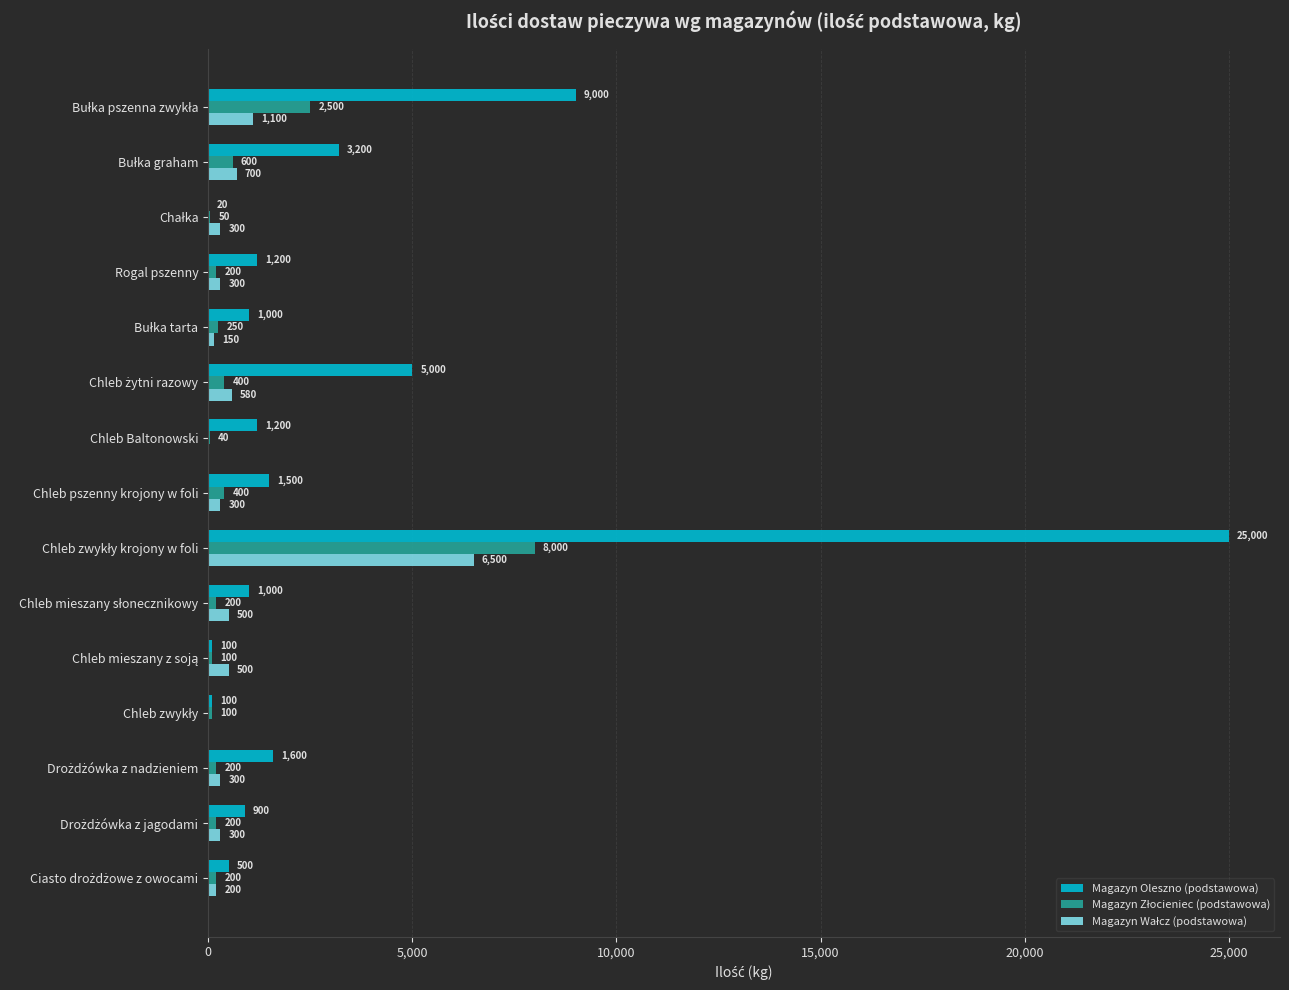

What is the greatest value displayed?

25000